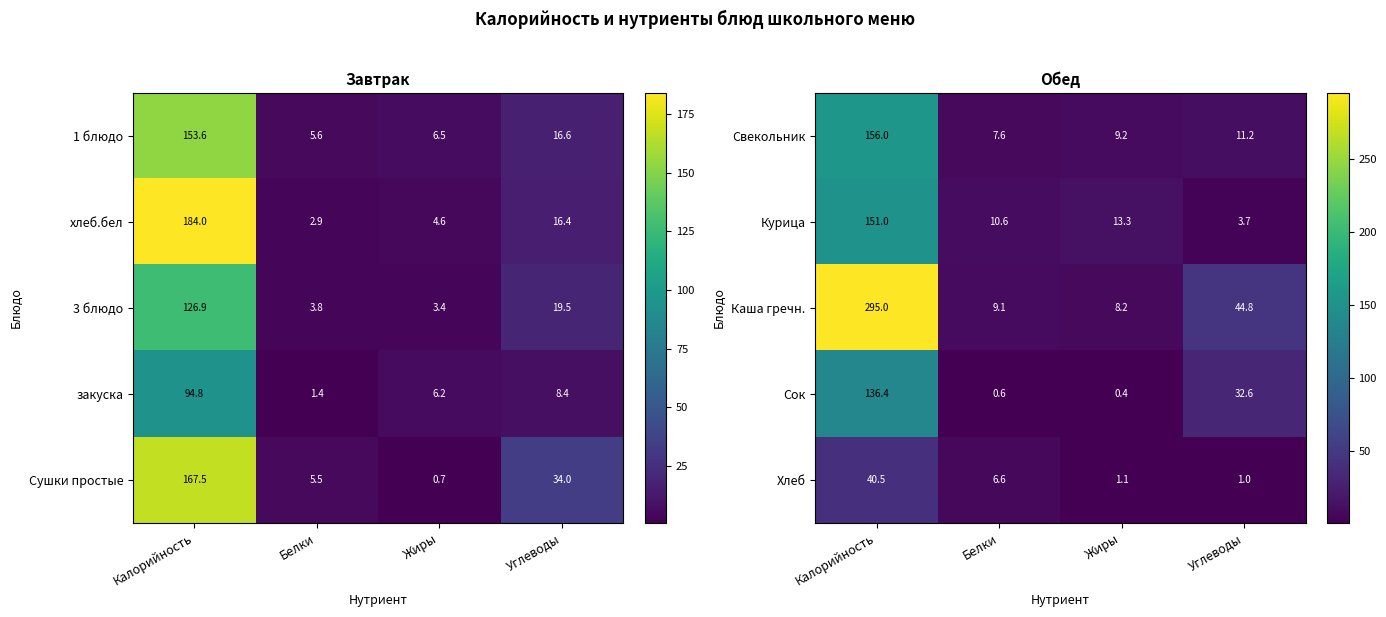

At which label is Хлеб closest to 20?

Белки